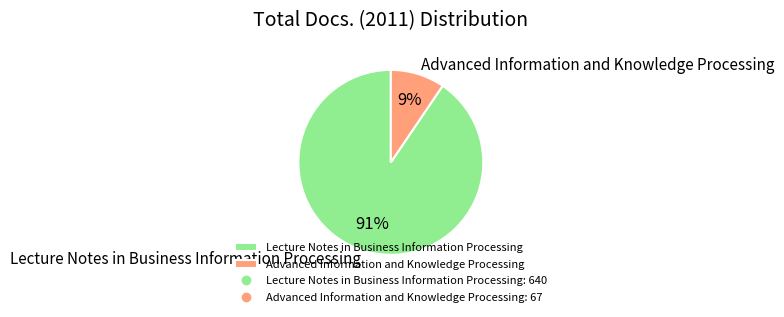

Is the sum of Lecture Notes in Business Information Processing and Advanced Information and Knowledge Processing greater than half?

Yes